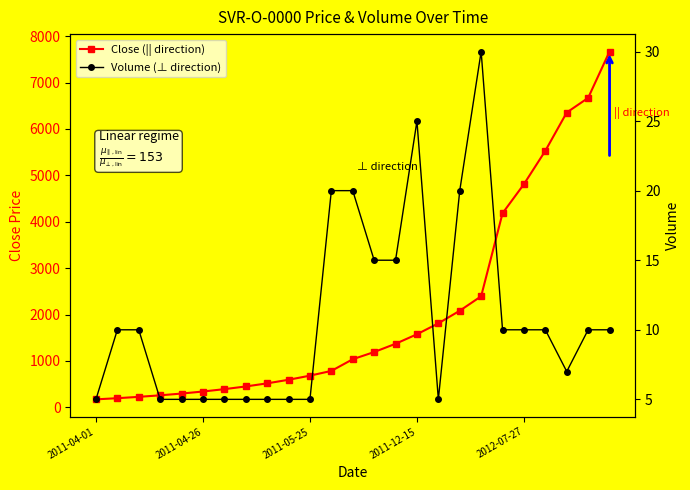

True or false: Volume (⊥ direction) and Close (|| direction) cross at least once.

False